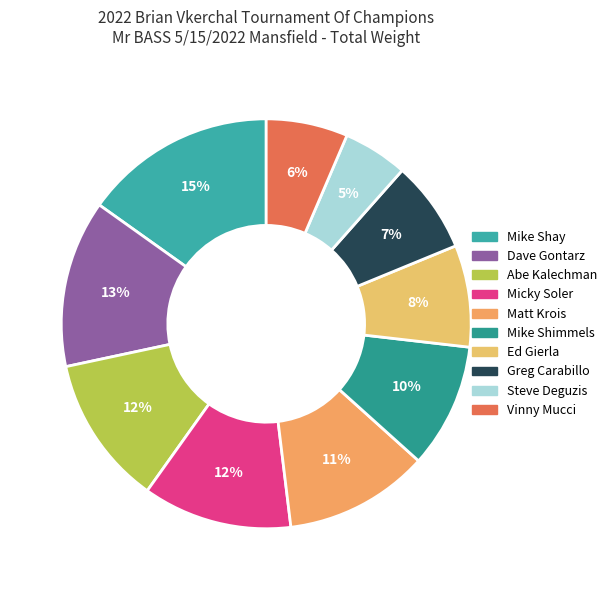

Combined, do Ed Gierla and Vinny Mucci account for over 50%?

No